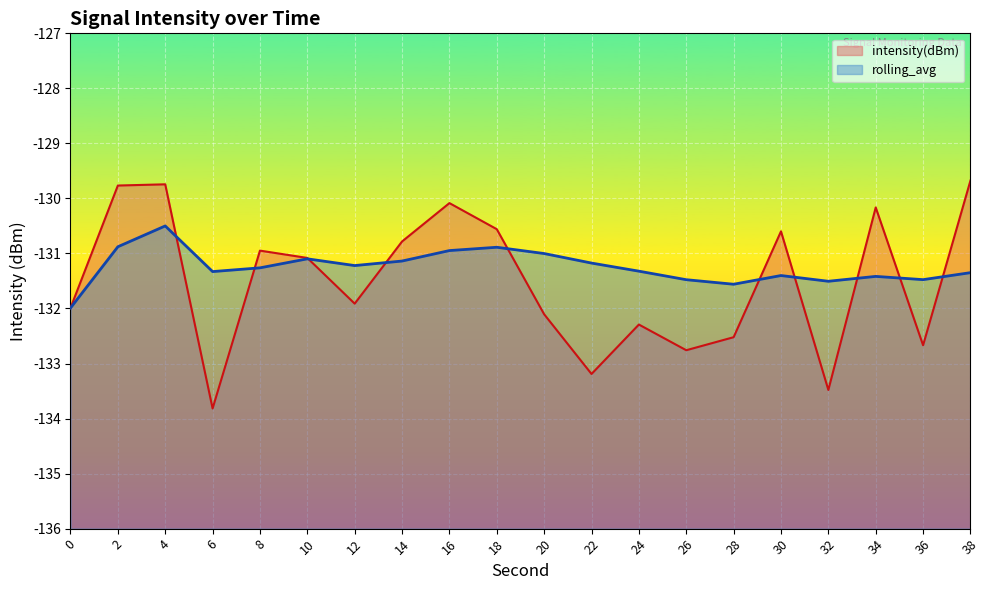

At which category does intensity(dBm) reach its first local valley?

6